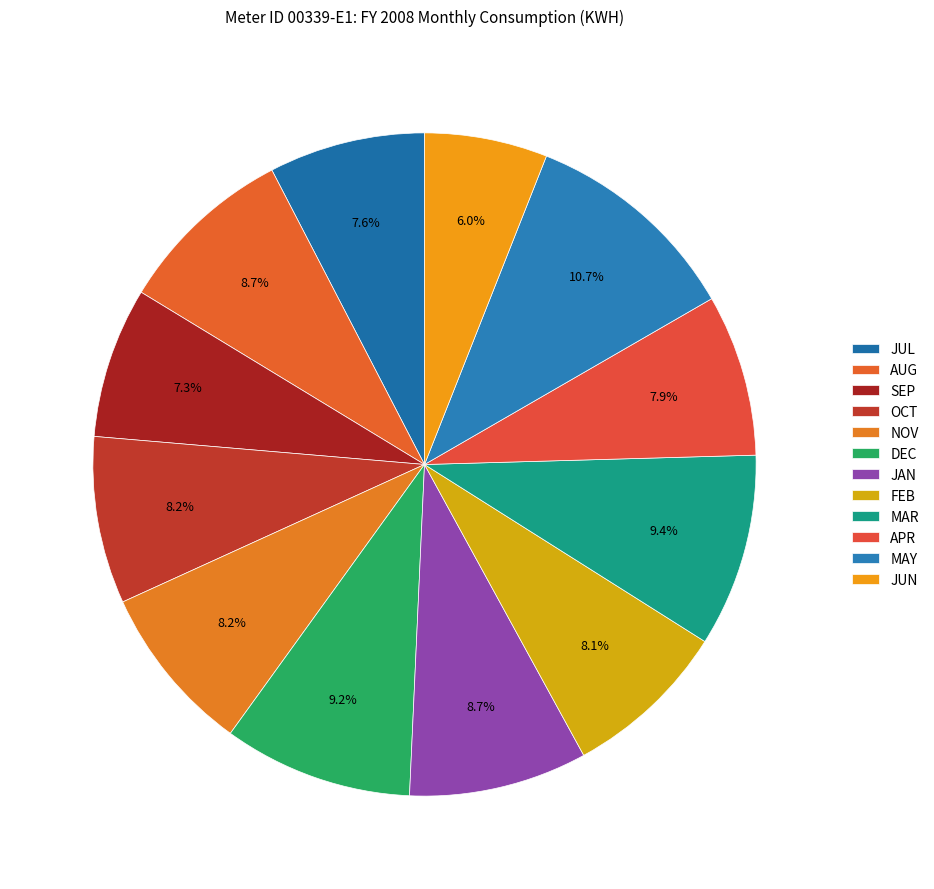

Count the number of slices in the pie.

12